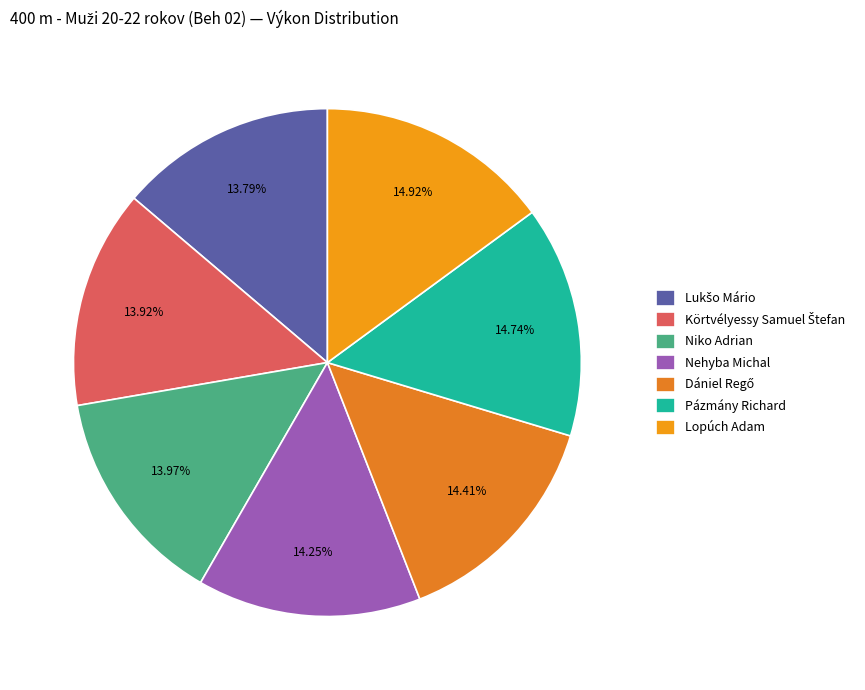

What percentage is the Körtvélyessy Samuel Štefan slice, to the nearest percent?

14%